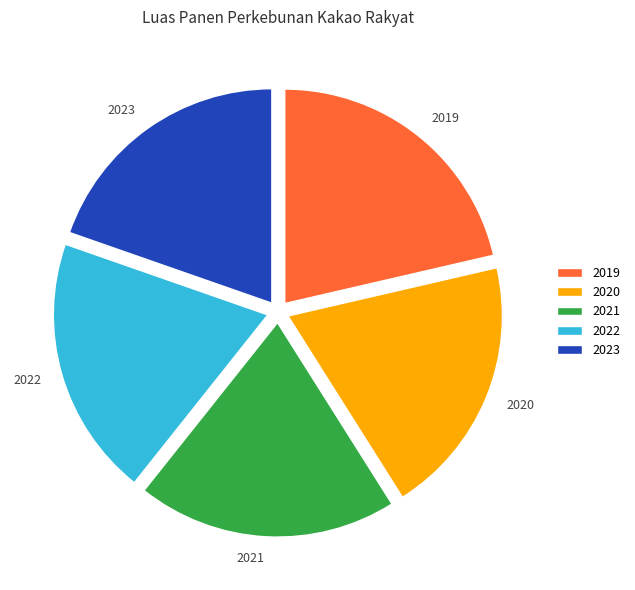

Which category has the biggest portion of the pie?

2019